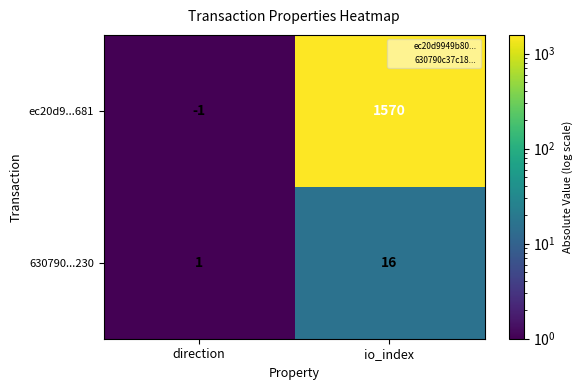

Which series has the largest range (max minus min)?

ec20d9...681